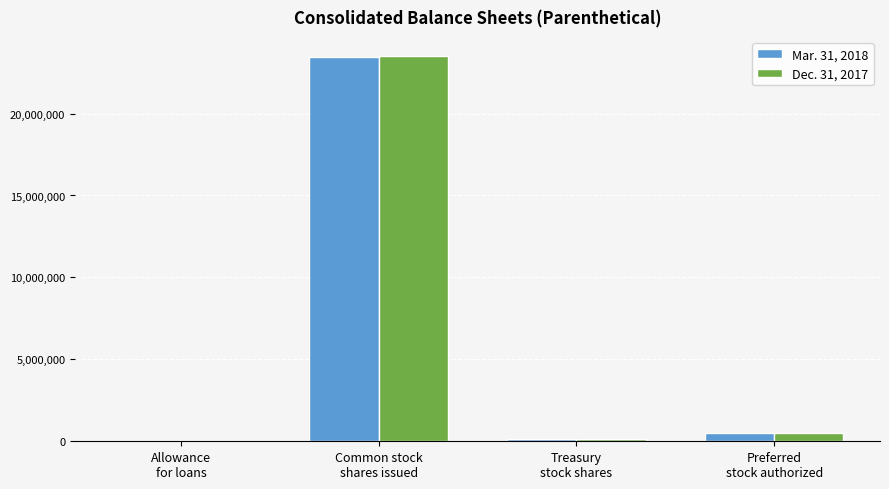

What is the greatest value displayed?

23501972